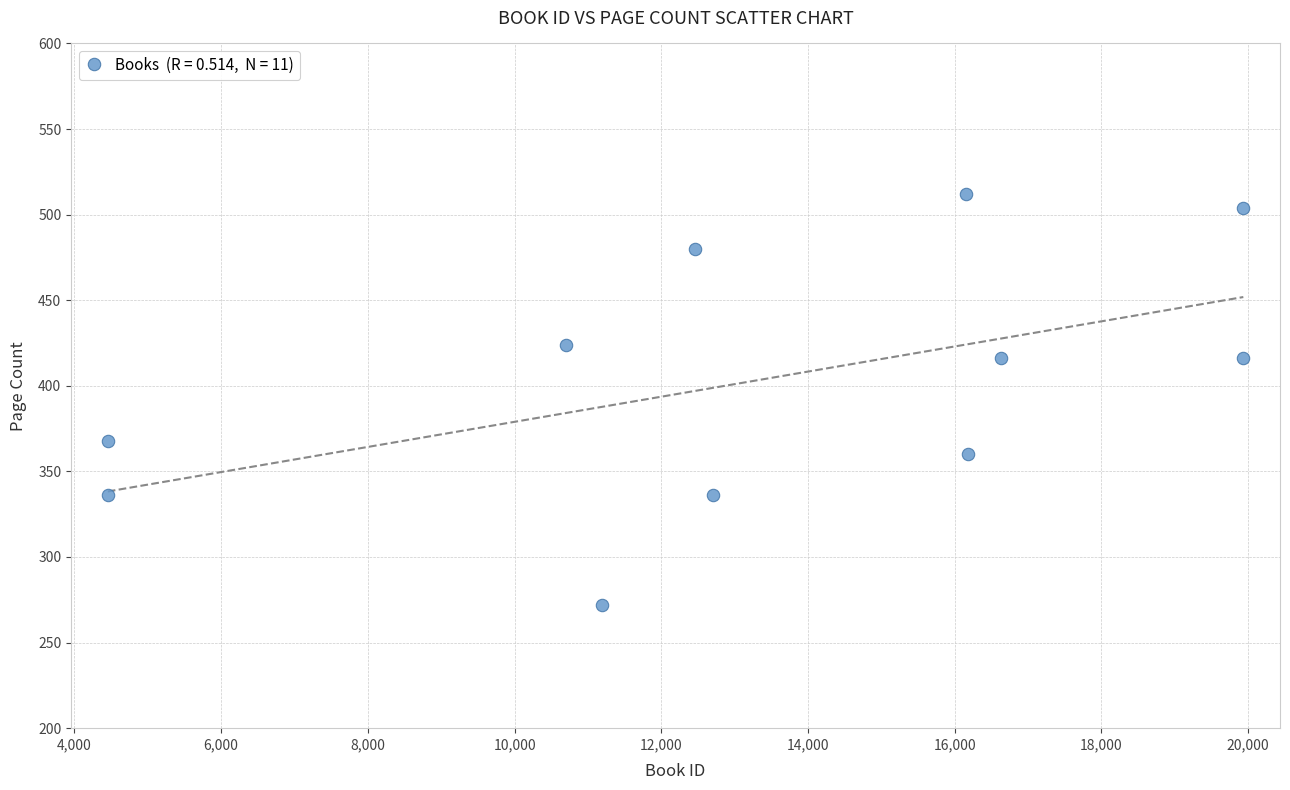

What is the average X value?

13165